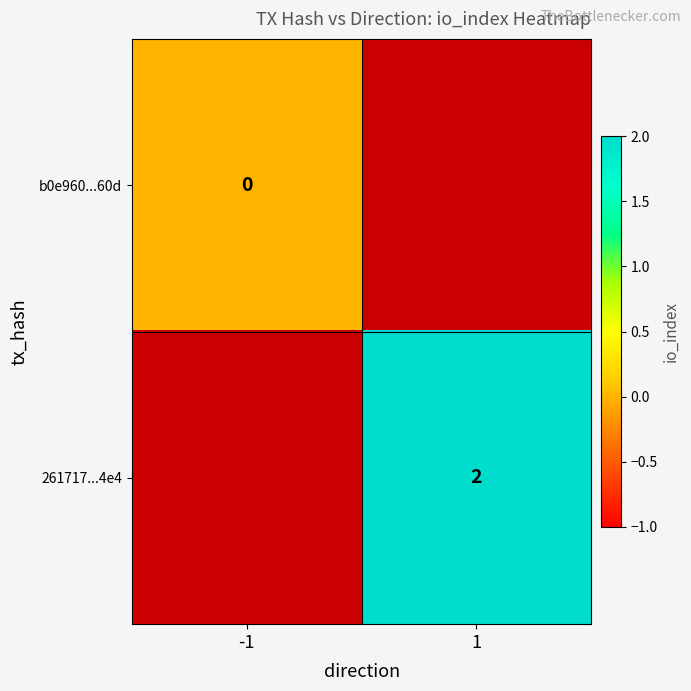

Which has a higher value, 1 or -1?

-1